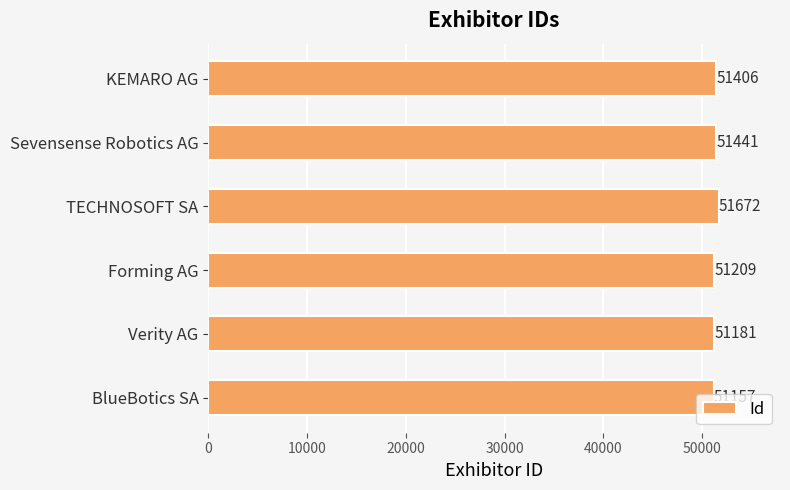

What is the average value?

51344